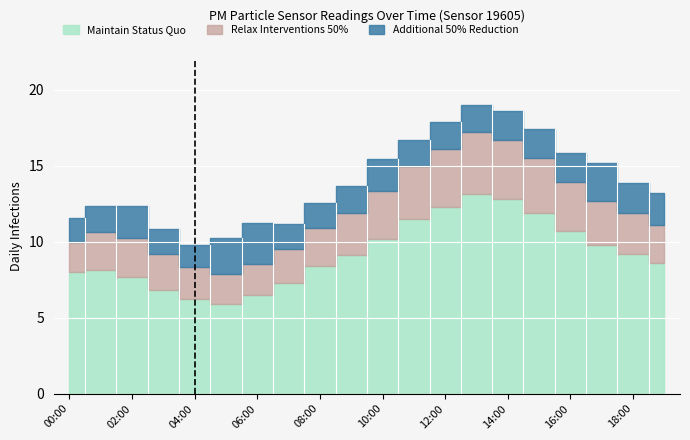

What is the sum of all Additional 50% Reduction values?

38.2